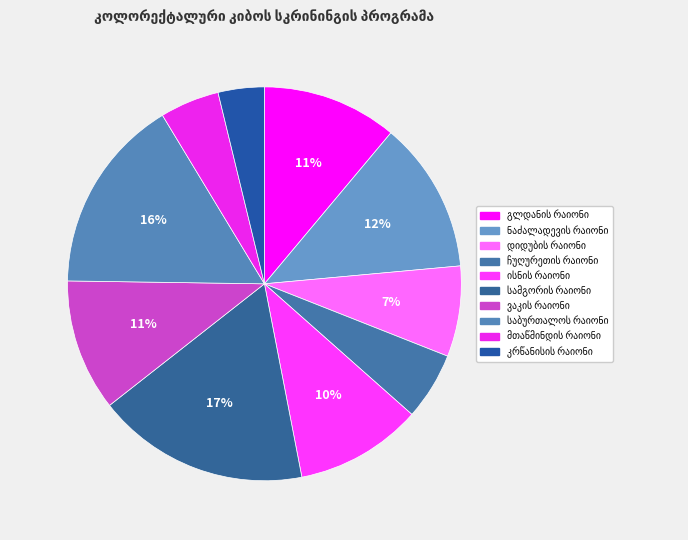

How many segments does this pie chart have?

10